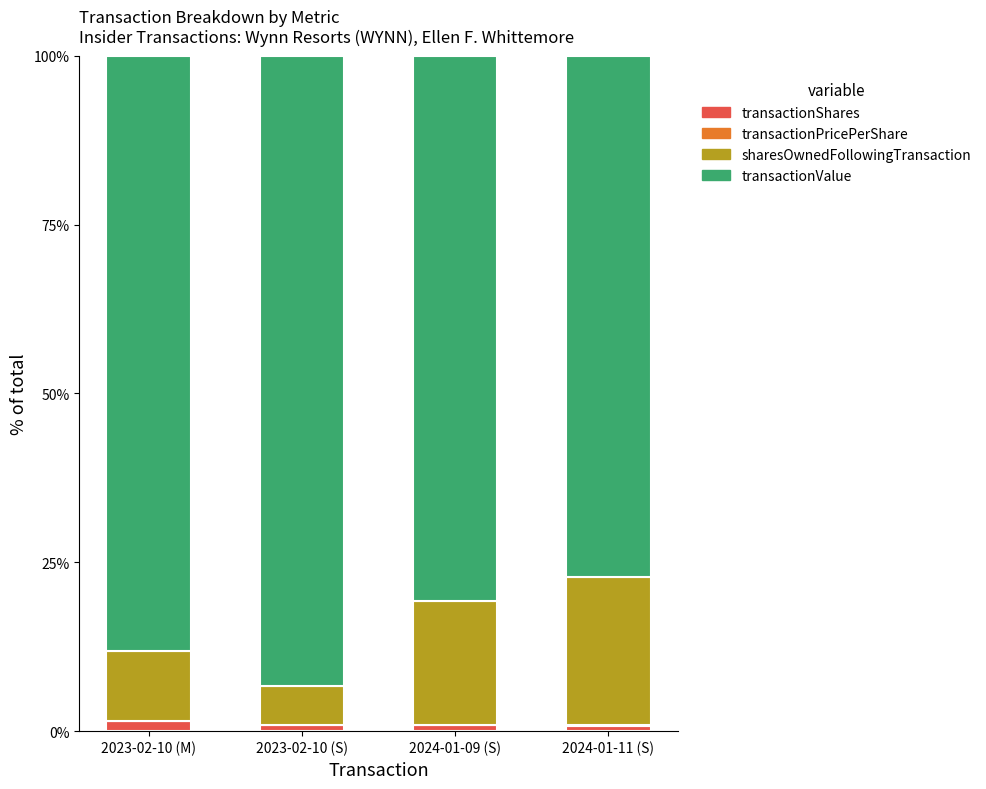

What is the average value of the transactionShares series?

1.0